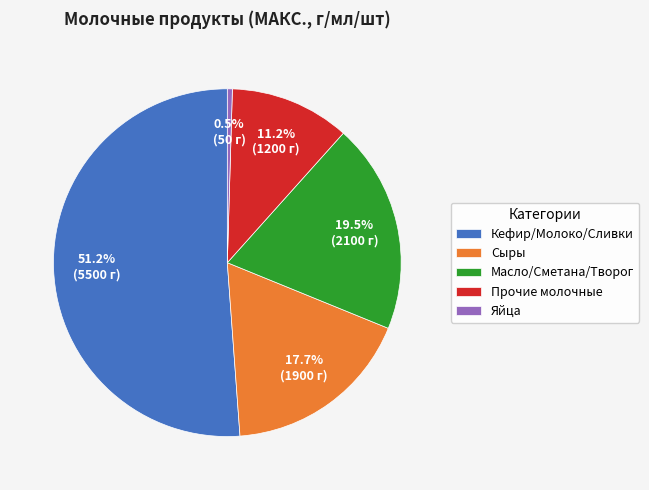

Rank the categories by value from highest to lowest.

Кефир/Молоко/Сливки, Масло/Сметана/Творог, Сыры, Прочие молочные, Яйца